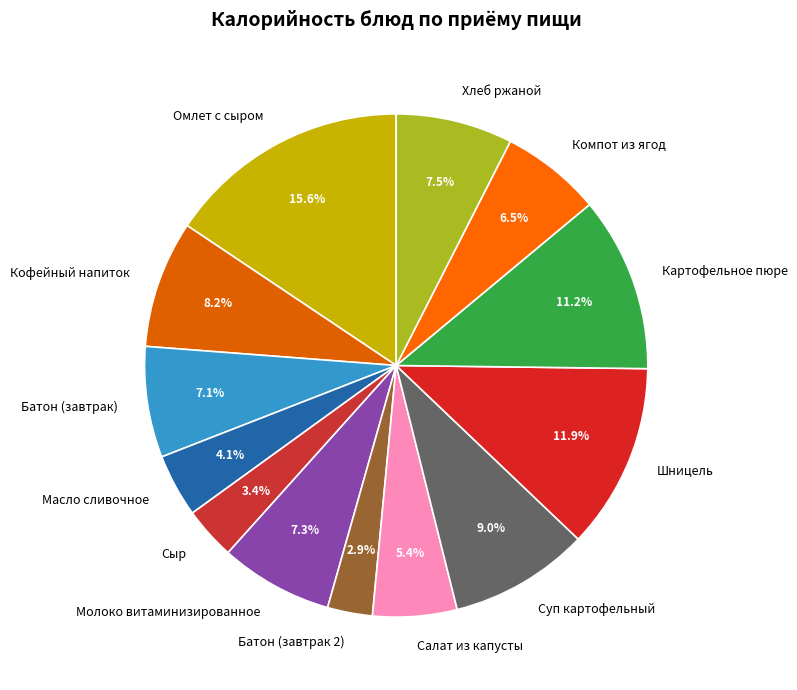

What percentage is the Батон (завтрак) slice, to the nearest percent?

7%